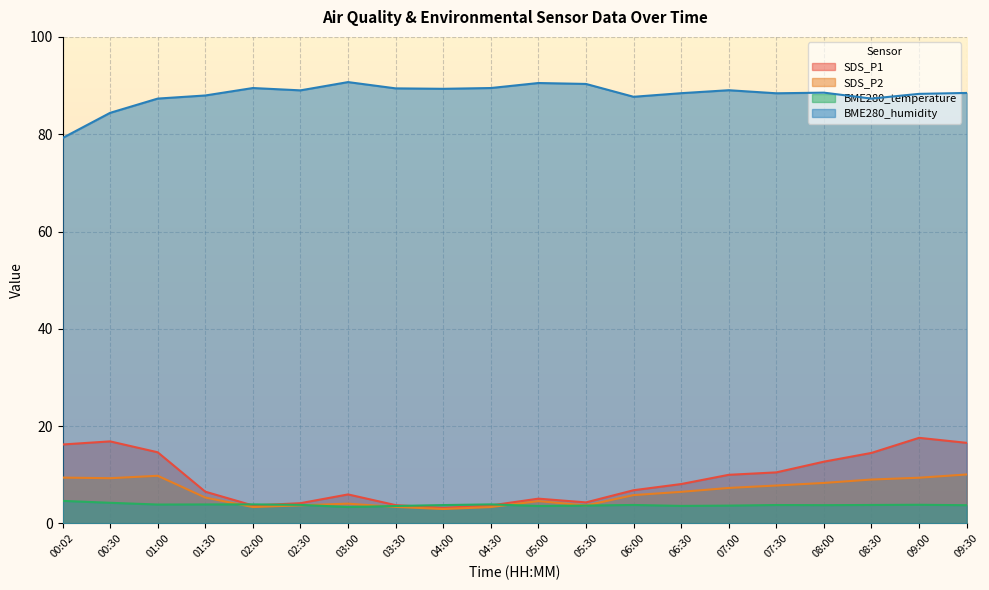

The BME280_humidity series shows 152.7 at 05:00. True or false?

False